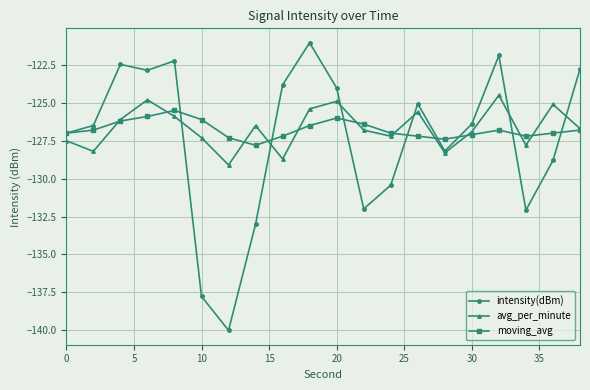

Which series has the largest range (max minus min)?

intensity(dBm)